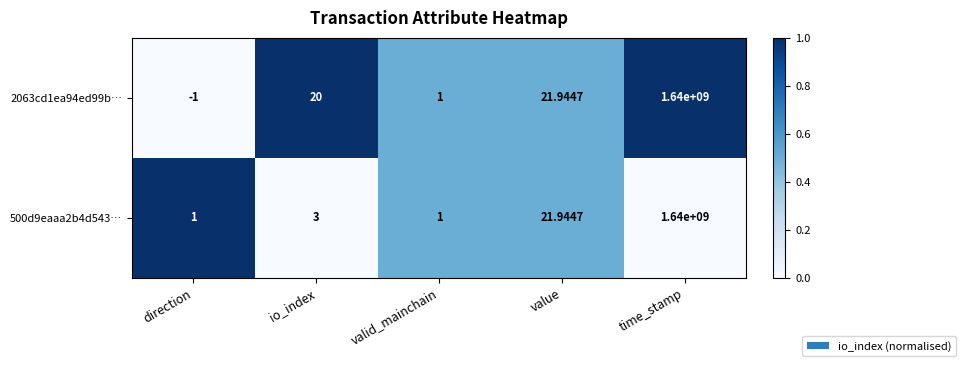

At which category is the sum across all series the highest?

time_stamp